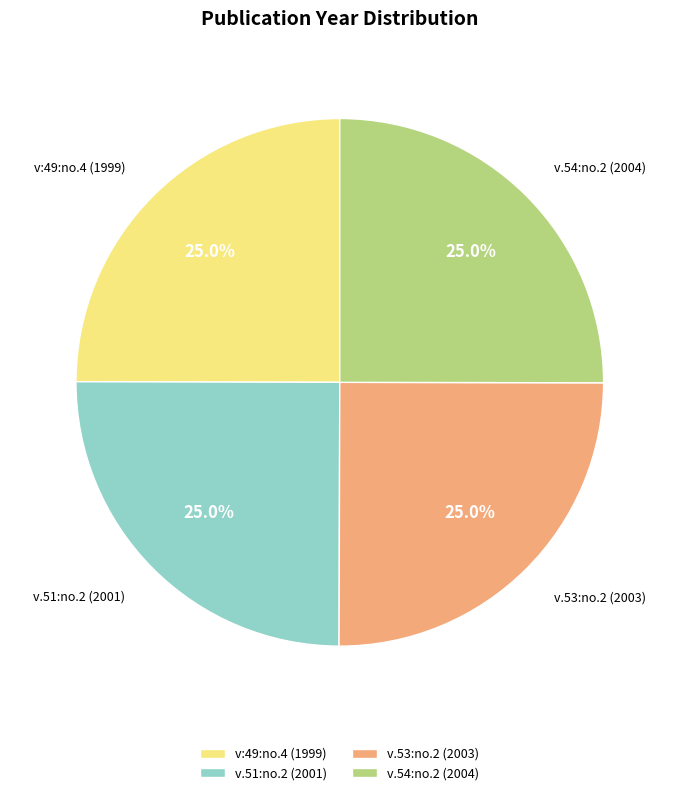

Approximately how many times larger is the value at v.51:no.2 (2001) compared to v:49:no.4 (1999)?

1.0